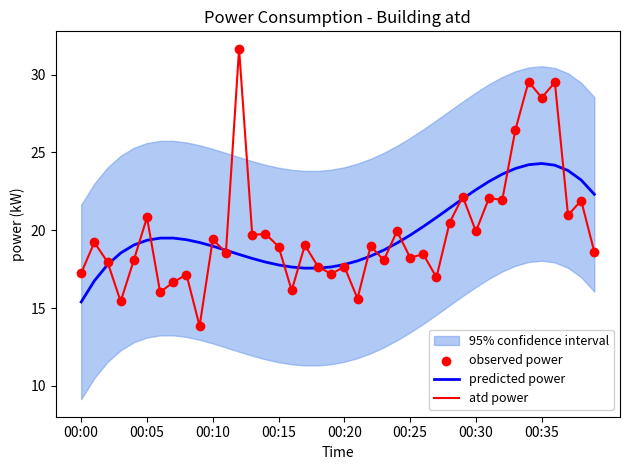

At how many categories does at least one series exceed 14?

40